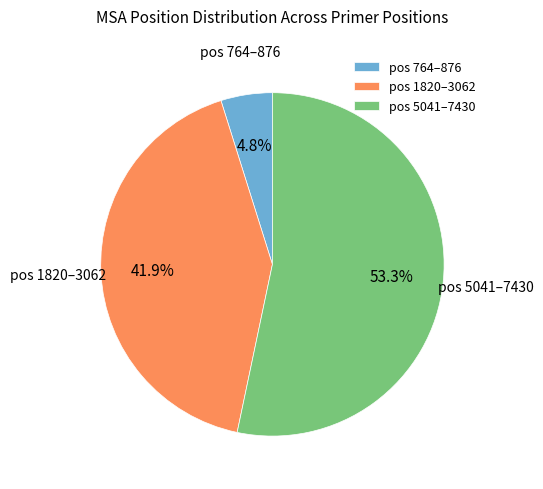

How many segments does this pie chart have?

3